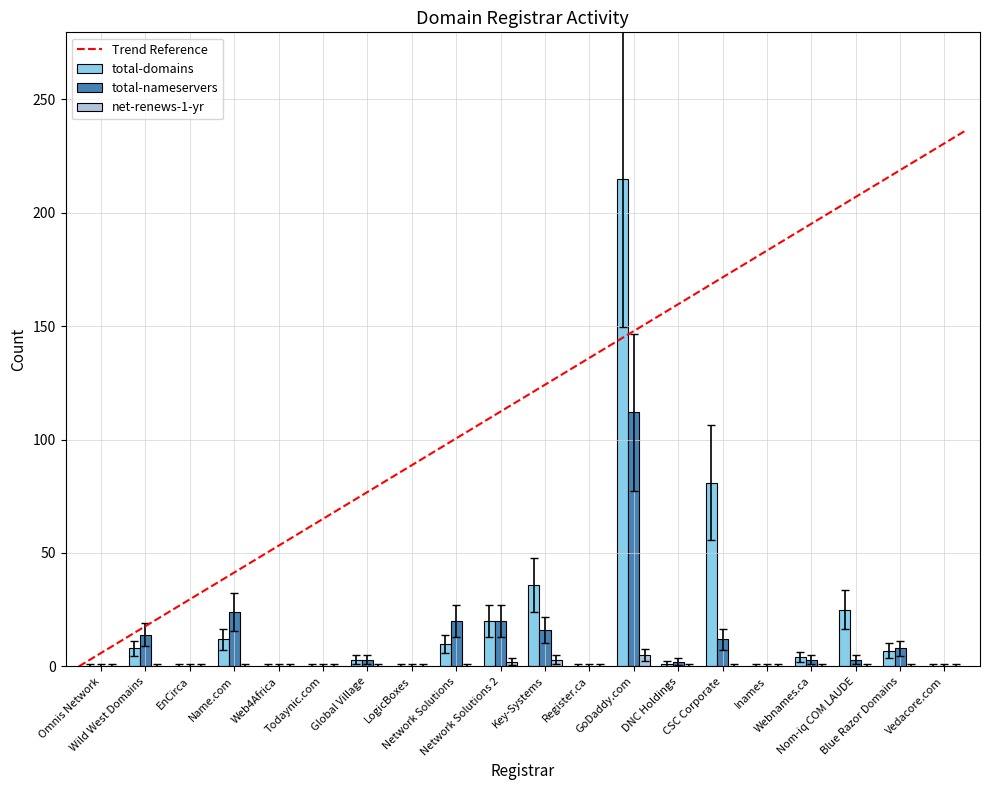

What is the greatest value displayed?

215